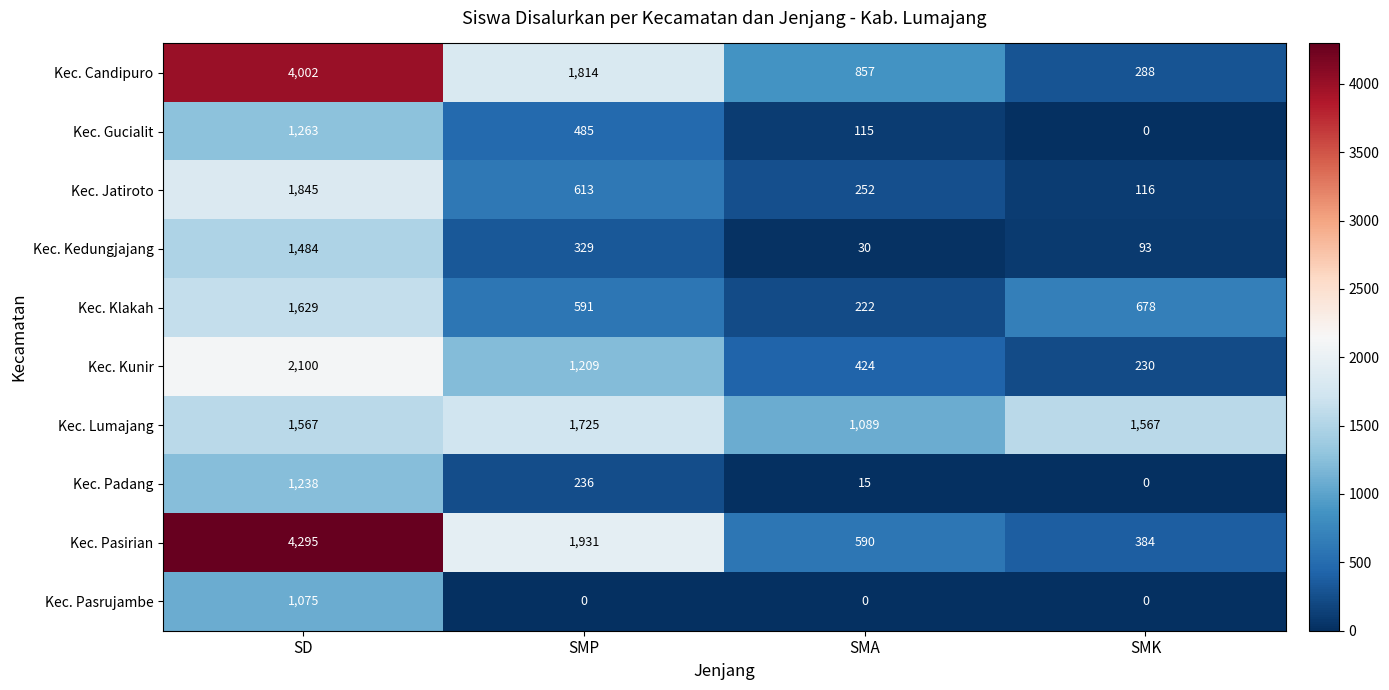

What is the difference between the Kec. Kedungjajang values at SMA and SMP?

299